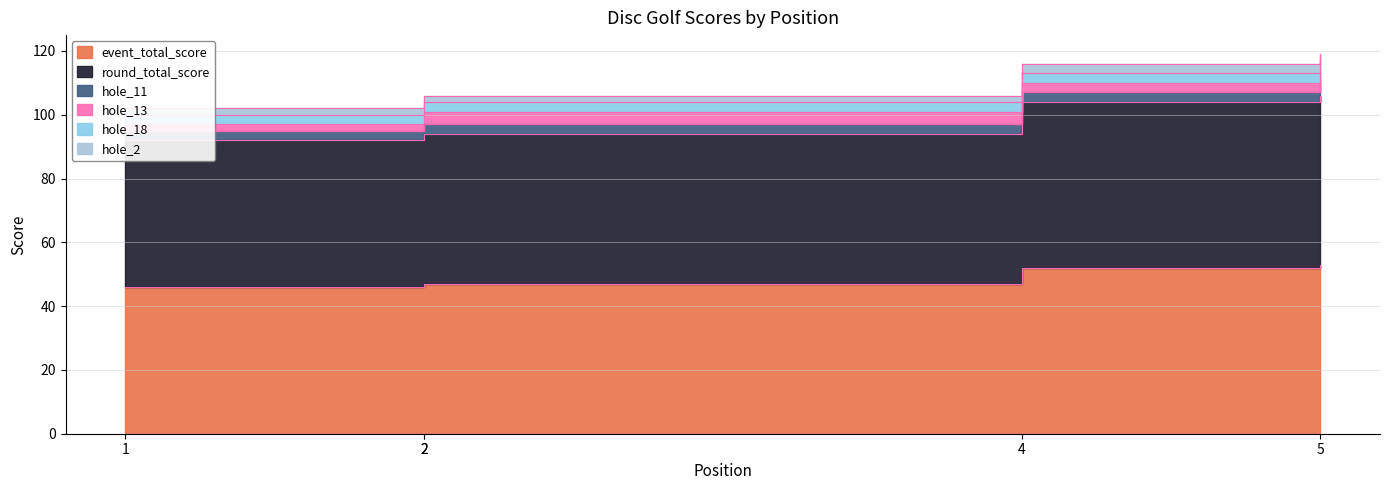

At which category does hole_18 reach its first local valley?

2